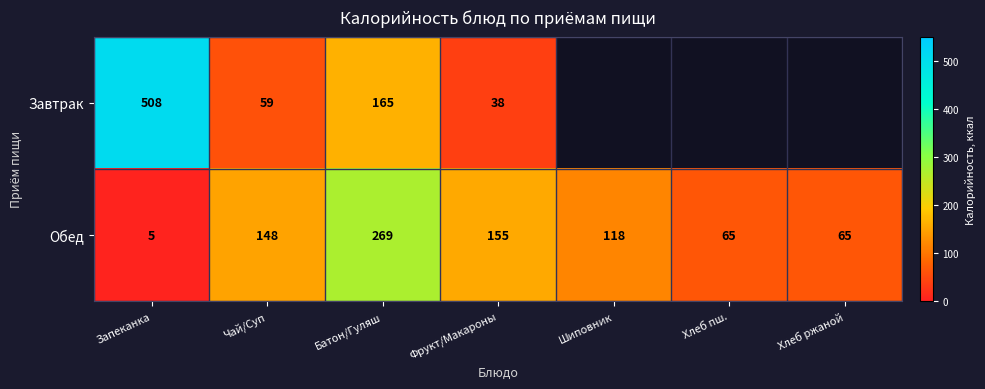

Rank the series at Чай/Суп from lowest to highest value.

Завтрак, Обед